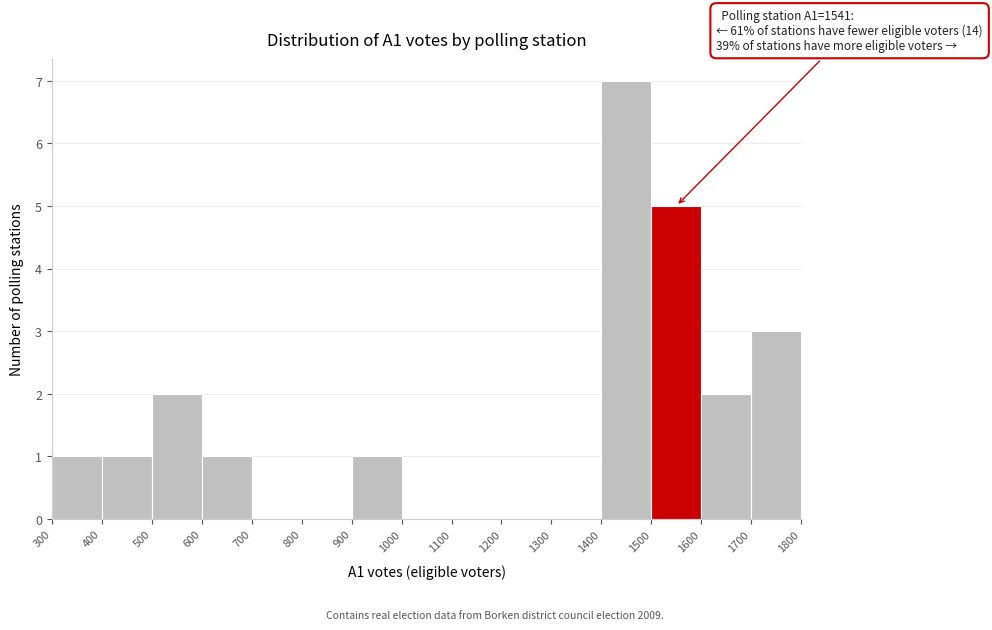

Over which range of the x-axis is the bar tallest?

1400 to 1500